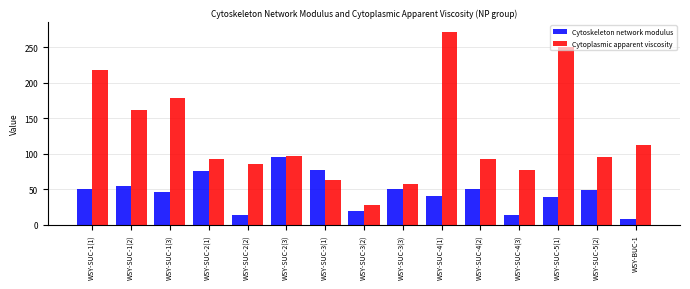

The value of Cytoskeleton network modulus at WSY-SUC-5(2) is 49.3. True or false?

True